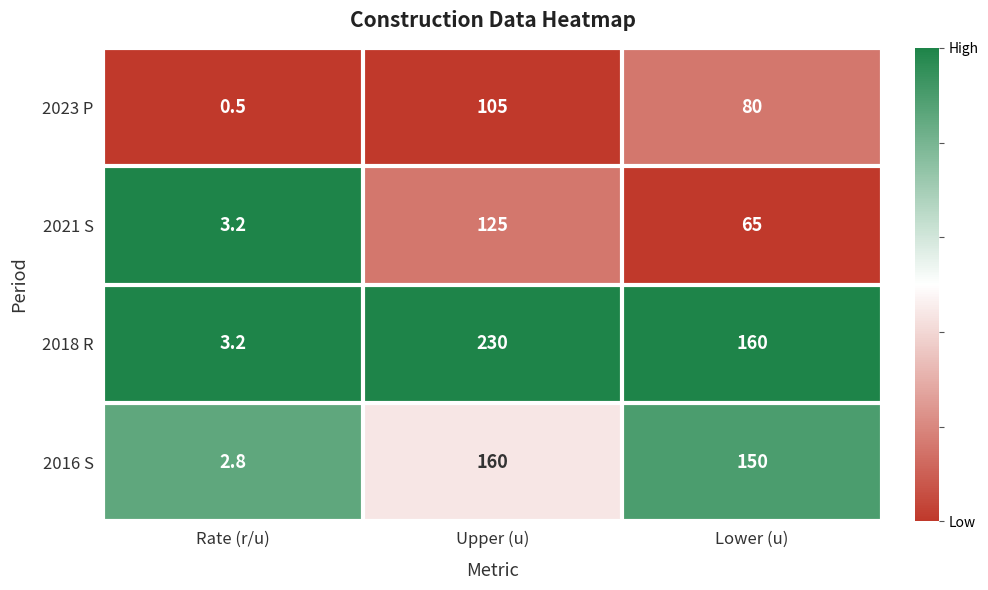

Reading left to right, transcribe all the data shown in this chart.

2023 P: Rate (r/u)=0.5	Upper (u)=105.0	Lower (u)=80.0
2021 S: Rate (r/u)=3.2	Upper (u)=125.0	Lower (u)=65.0
2018 R: Rate (r/u)=3.2	Upper (u)=230.0	Lower (u)=160.0
2016 S: Rate (r/u)=2.8	Upper (u)=160.0	Lower (u)=150.0